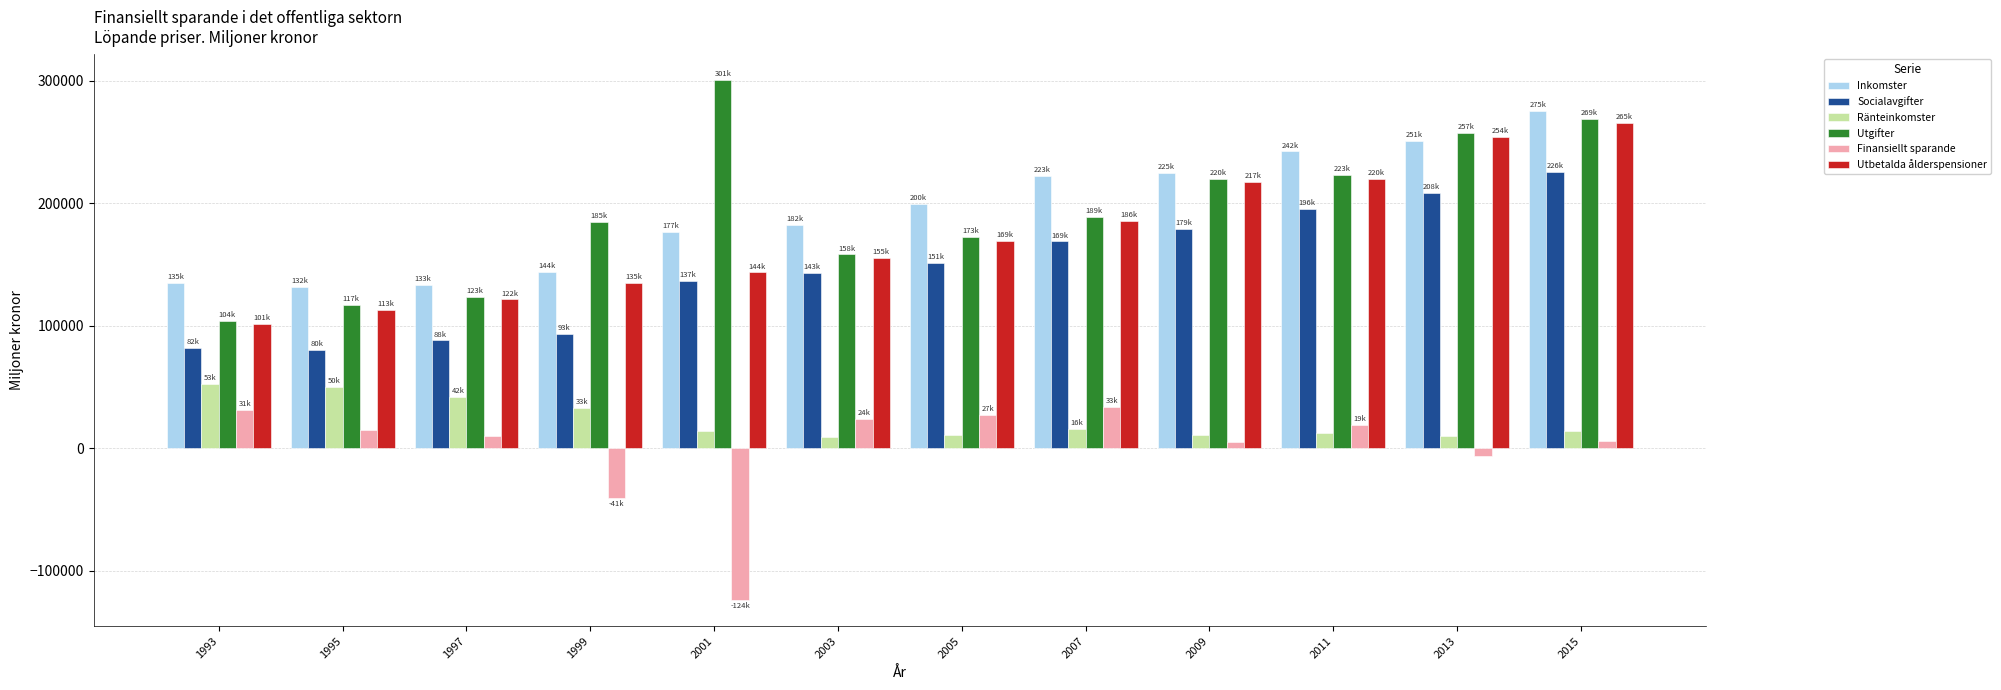

At how many categories does at least one series exceed 93975?

12